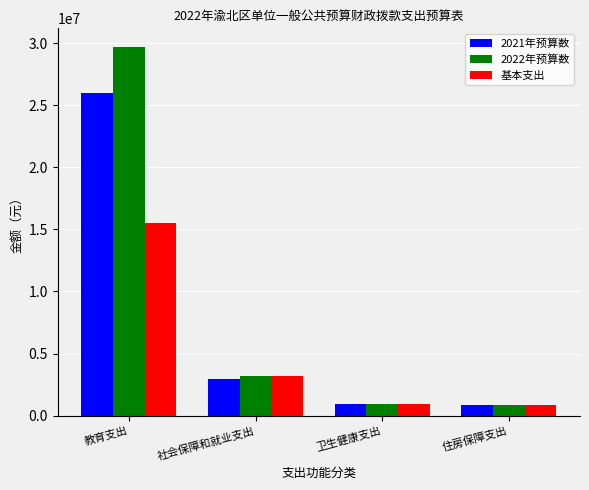

Is the value of 2022年预算数 at 住房保障支出 greater than the value of 2021年预算数 at 社会保障和就业支出?

No